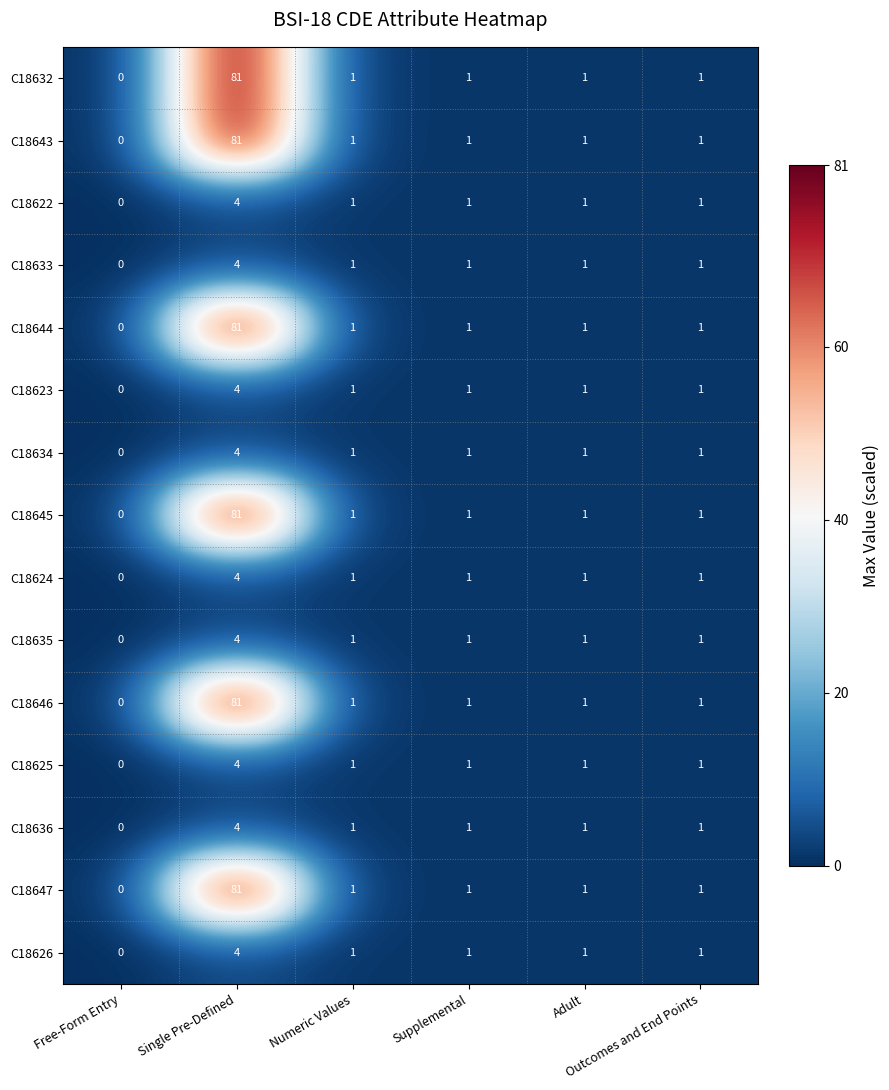

Count the C18634 values in the range 1 to 2.

4